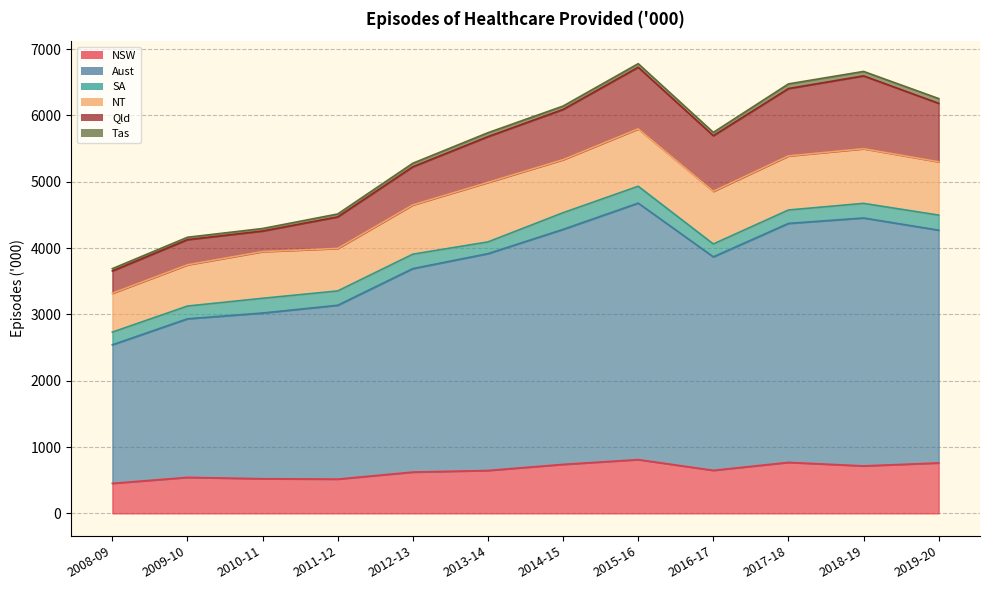

Which series has the largest total across all categories?

Aust